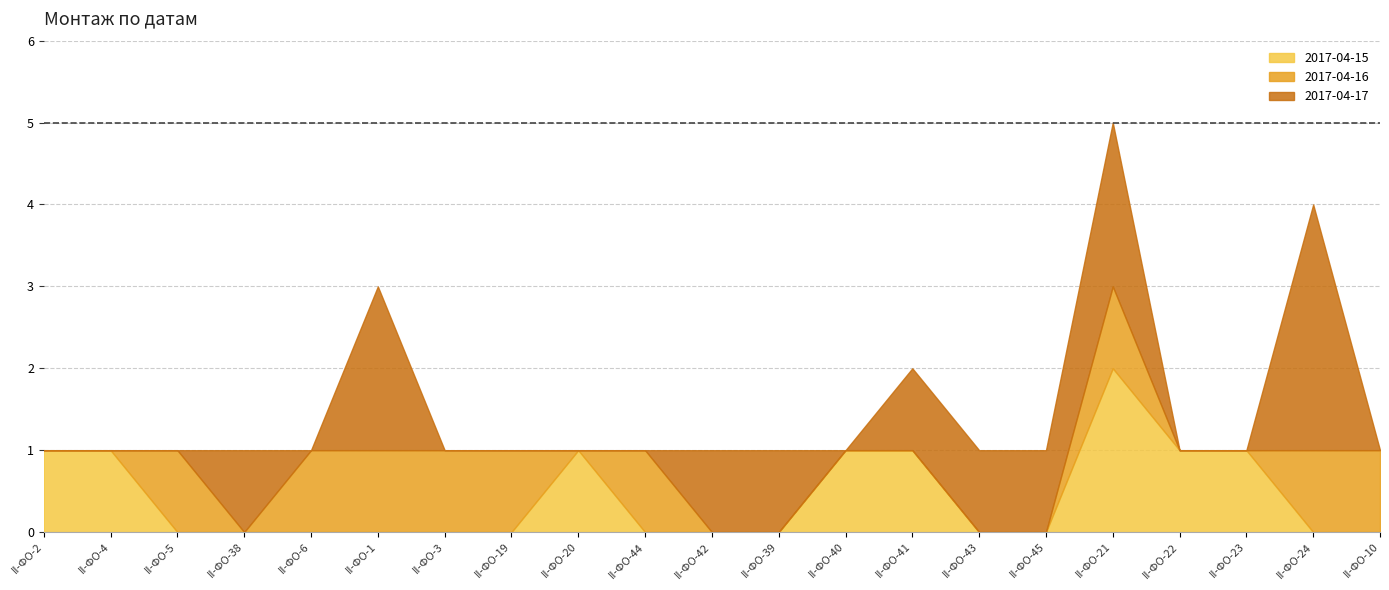

What is the spread (max minus min) of values at II-ФО-23?

1